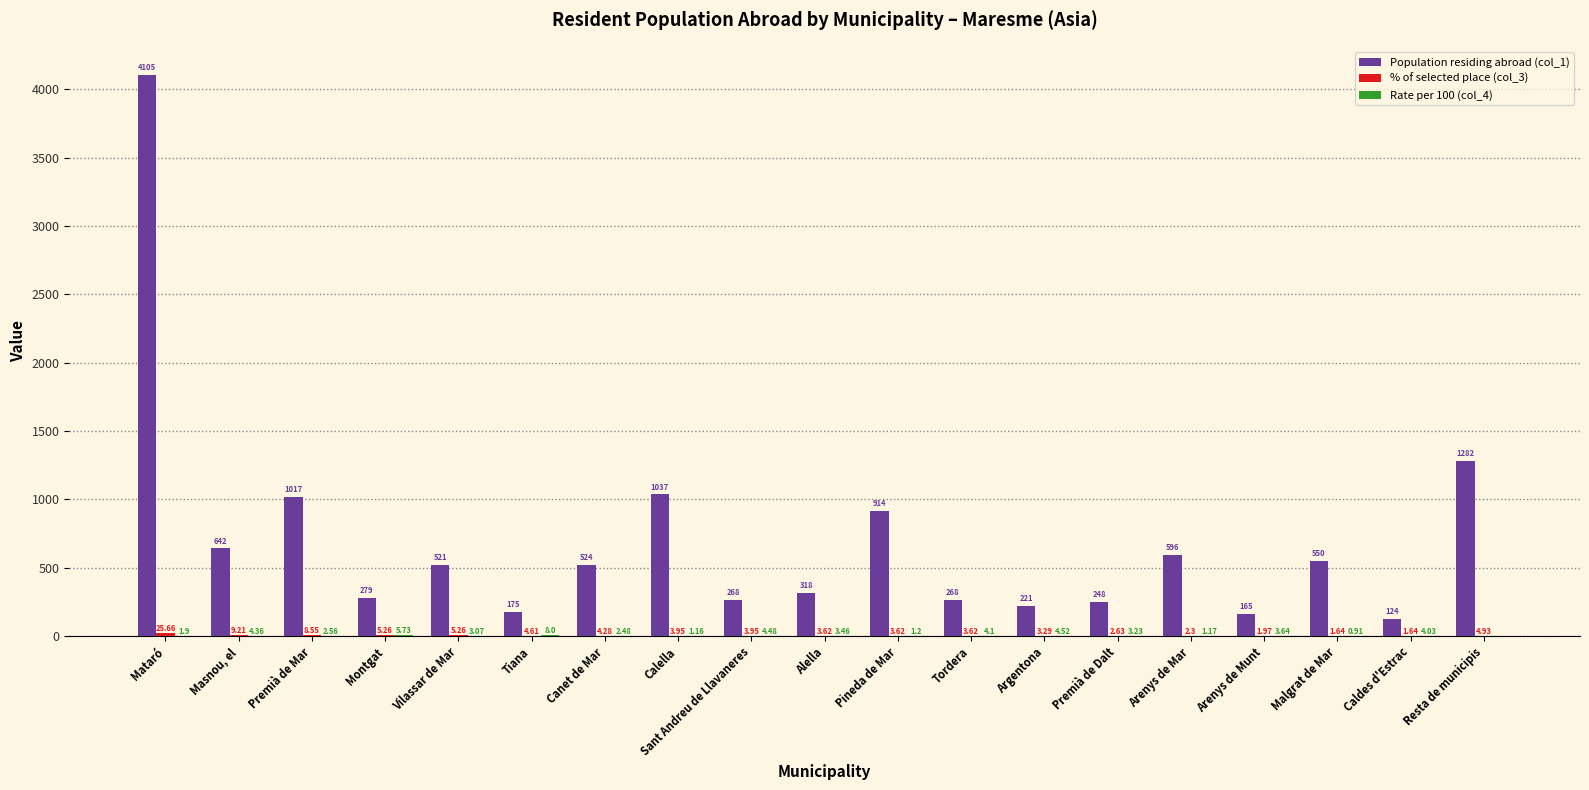

What is the total value across all series at Premià de Mar?

1028.1